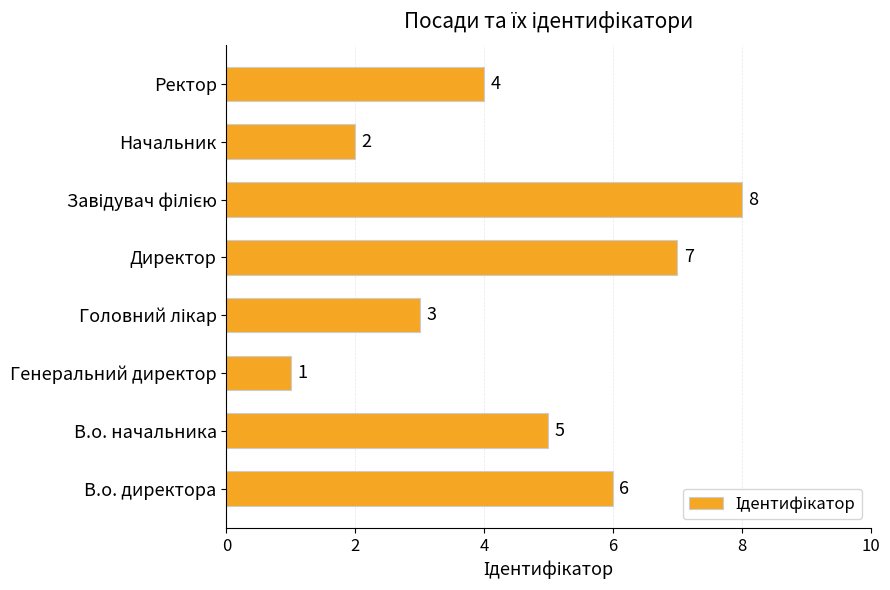

What is the sum of all values?

36